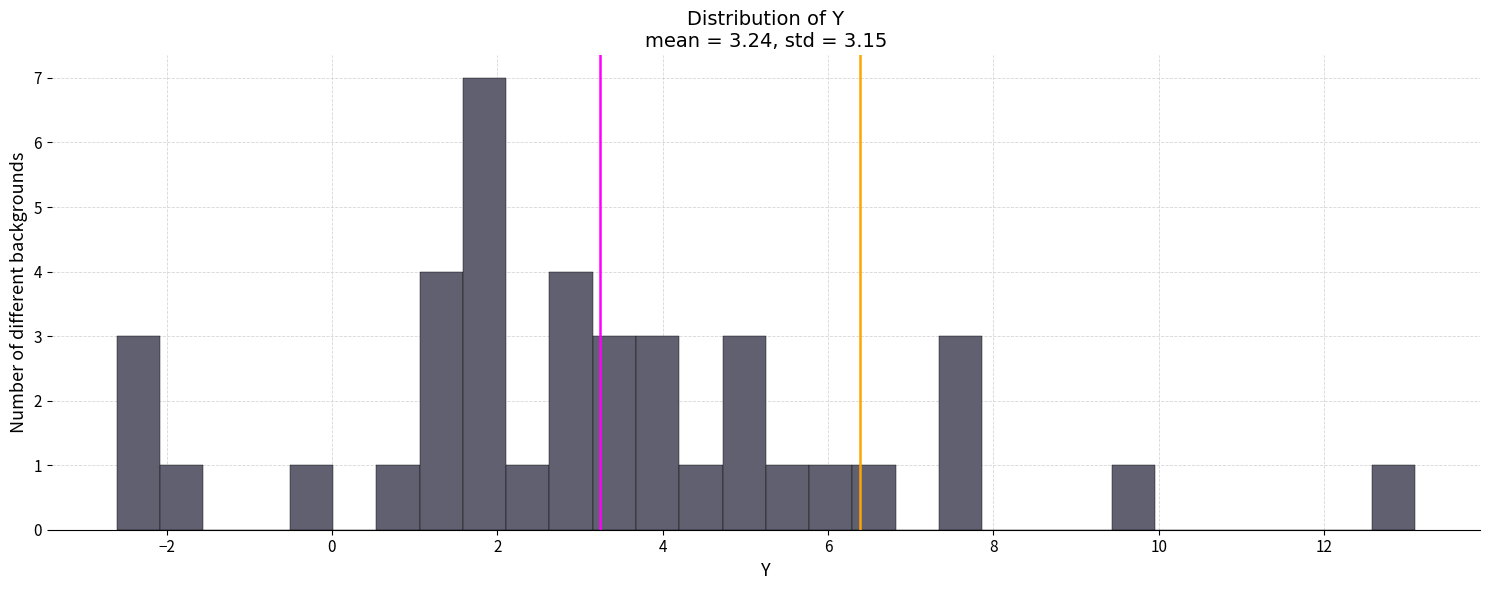

Read against the x-axis, roughly where is the centre of the tallest bar?

1.8